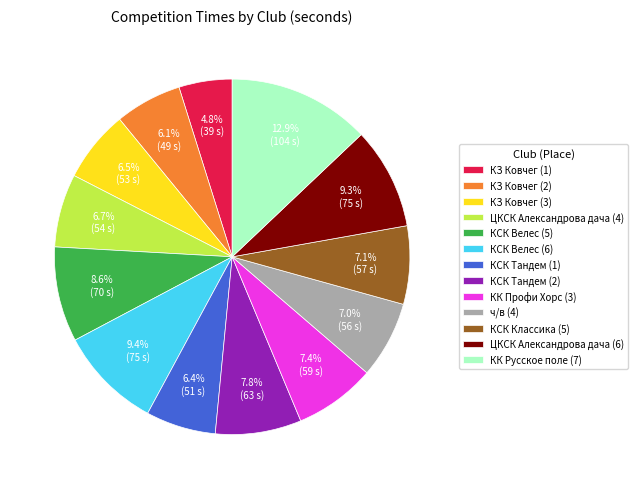

Is there any slice that represents more than half of the pie?

No